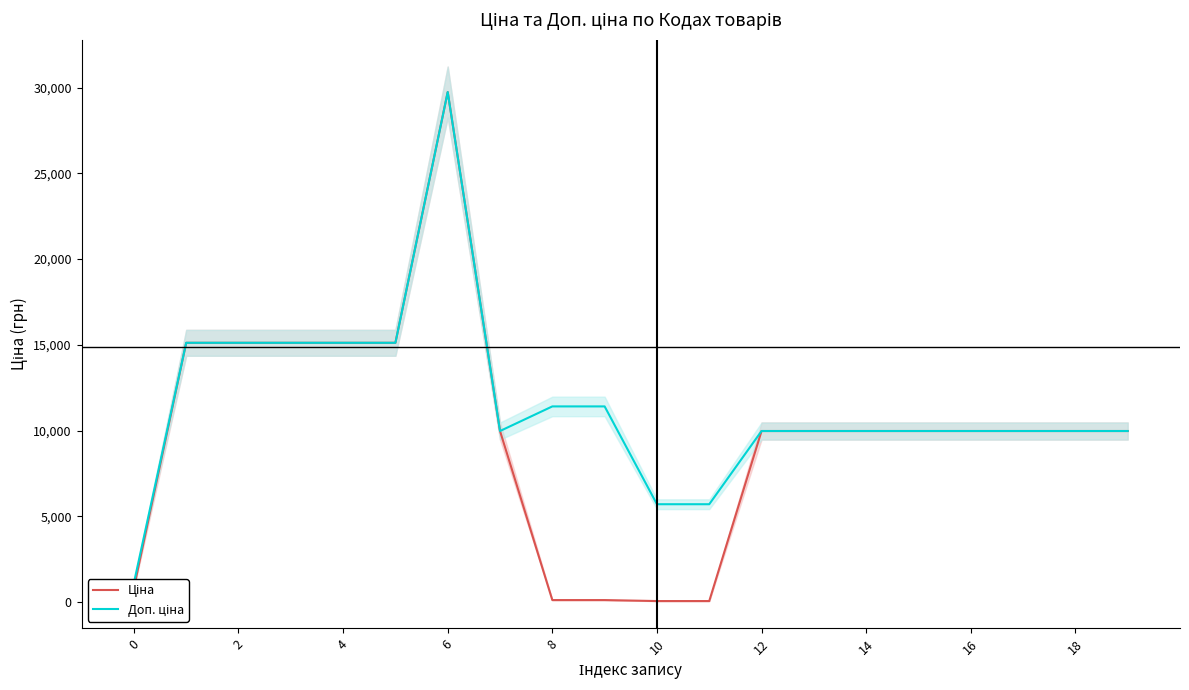

The Доп. ціна series shows 9975.0 at 14. True or false?

True